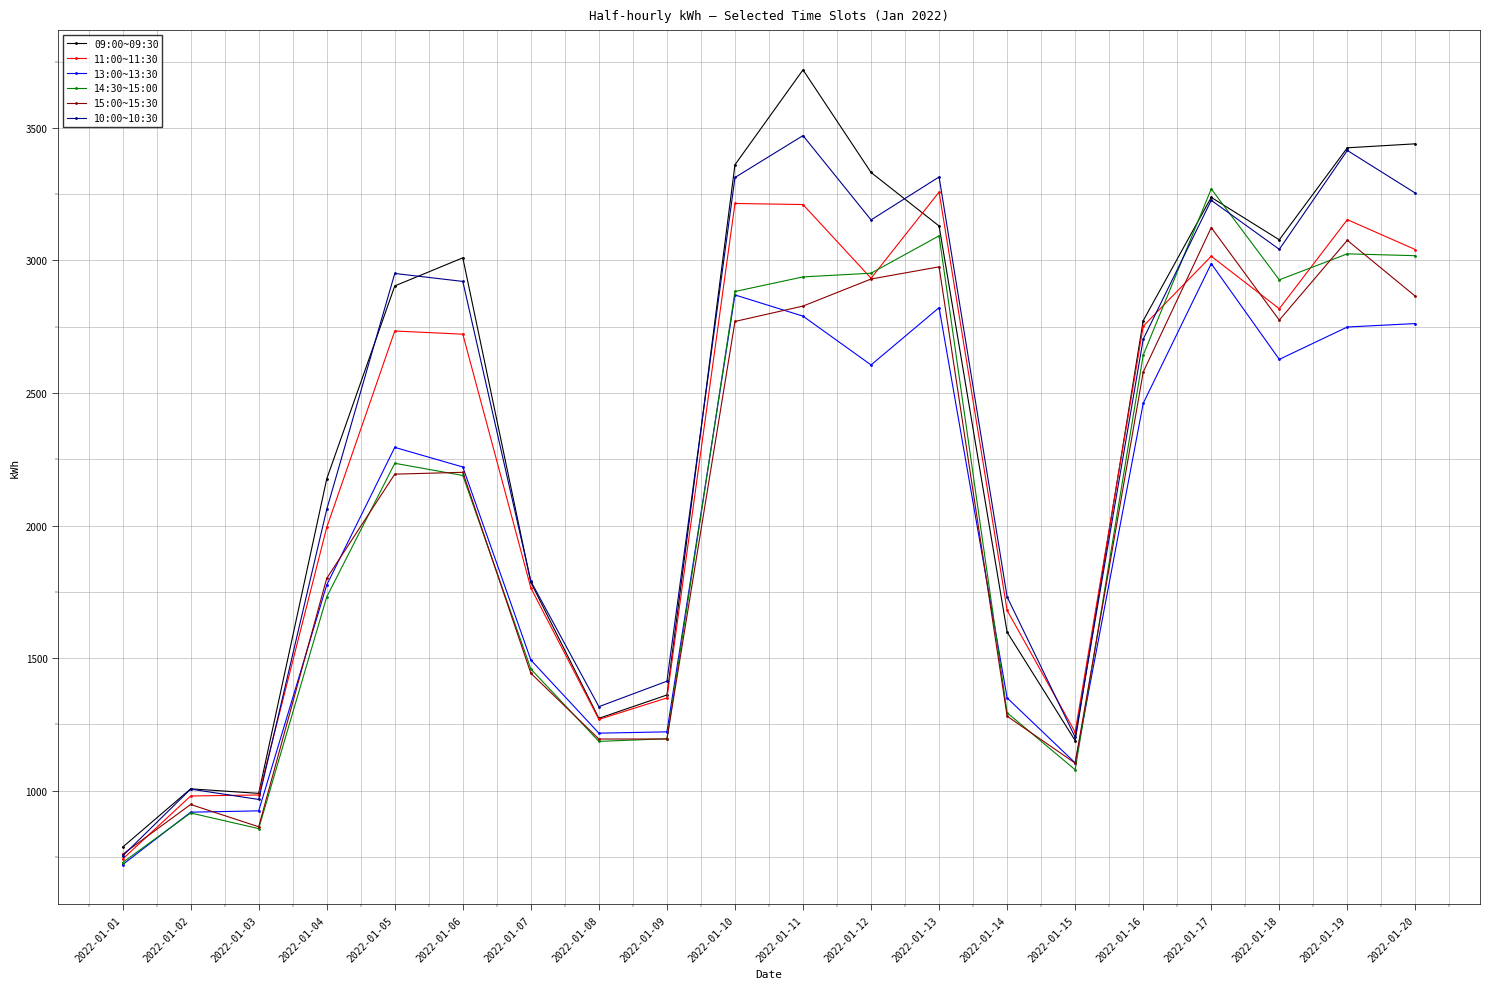

True or false: 13:00~13:30 has more than 0 interior local peaks.

True